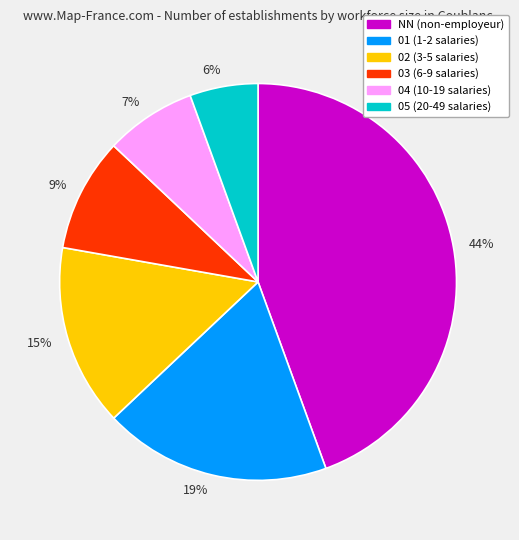

To the nearest percent, what is the average slice percentage?

17%